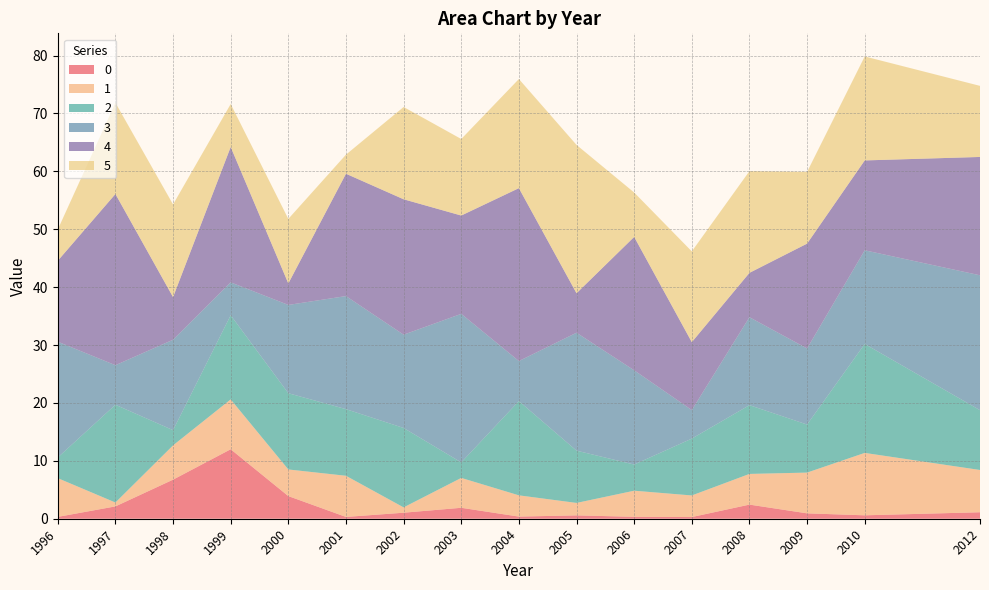

Reading left to right, transcribe all the data shown in this chart.

0: 1996=0.3	1997=2.1	1998=6.8	1999=12.0	2000=3.9	2001=0.3	2002=1.0	2003=1.9	2004=0.4	2005=0.6	2006=0.3	2007=0.3	2008=2.4	2009=0.9	2010=0.6	2012=1.1
1: 1996=6.7	1997=0.7	1998=5.9	1999=8.6	2000=4.6	2001=7.1	2002=0.9	2003=5.2	2004=3.7	2005=2.1	2006=4.5	2007=3.7	2008=5.3	2009=7.0	2010=10.8	2012=7.3
2: 1996=3.6	1997=16.9	1998=2.6	1999=14.5	2000=13.2	2001=11.5	2002=13.7	2003=2.7	2004=16.3	2005=9.0	2006=4.5	2007=9.8	2008=11.9	2009=8.3	2010=18.8	2012=10.3
3: 1996=20.0	1997=6.8	1998=15.6	1999=5.7	2000=15.2	2001=19.5	2002=16.1	2003=25.7	2004=6.9	2005=20.4	2006=16.3	2007=4.9	2008=15.2	2009=13.1	2010=16.2	2012=23.3
4: 1996=14.0	1997=29.6	1998=7.4	1999=23.4	2000=3.7	2001=21.1	2002=23.4	2003=17.0	2004=29.9	2005=6.8	2006=23.0	2007=11.7	2008=7.7	2009=18.1	2010=15.5	2012=20.4
5: 1996=5.4	1997=15.8	1998=16.0	1999=7.4	2000=11.2	2001=3.3	2002=15.9	2003=13.2	2004=18.9	2005=25.6	2006=7.7	2007=15.7	2008=17.6	2009=12.4	2010=18.0	2012=12.3